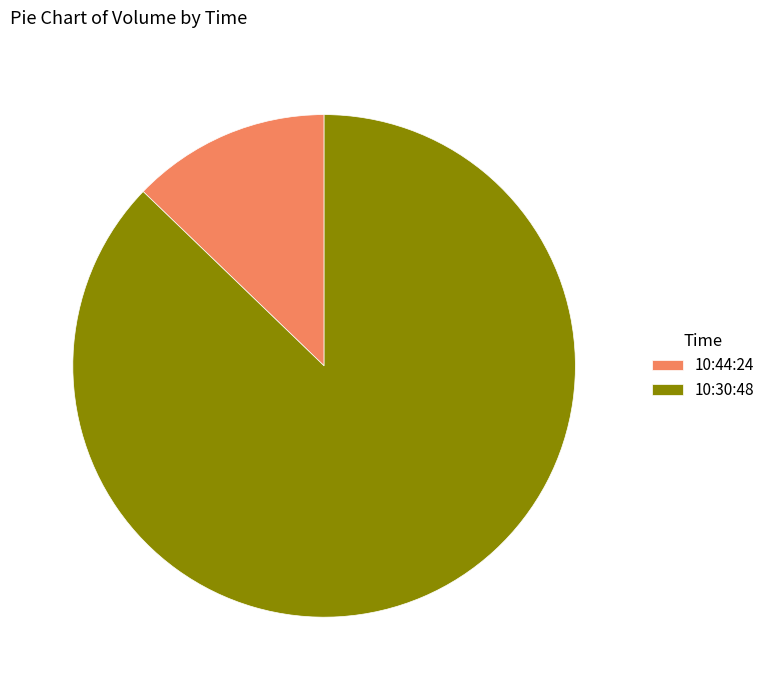

Which has a higher value, 10:30:48 or 10:44:24?

10:30:48